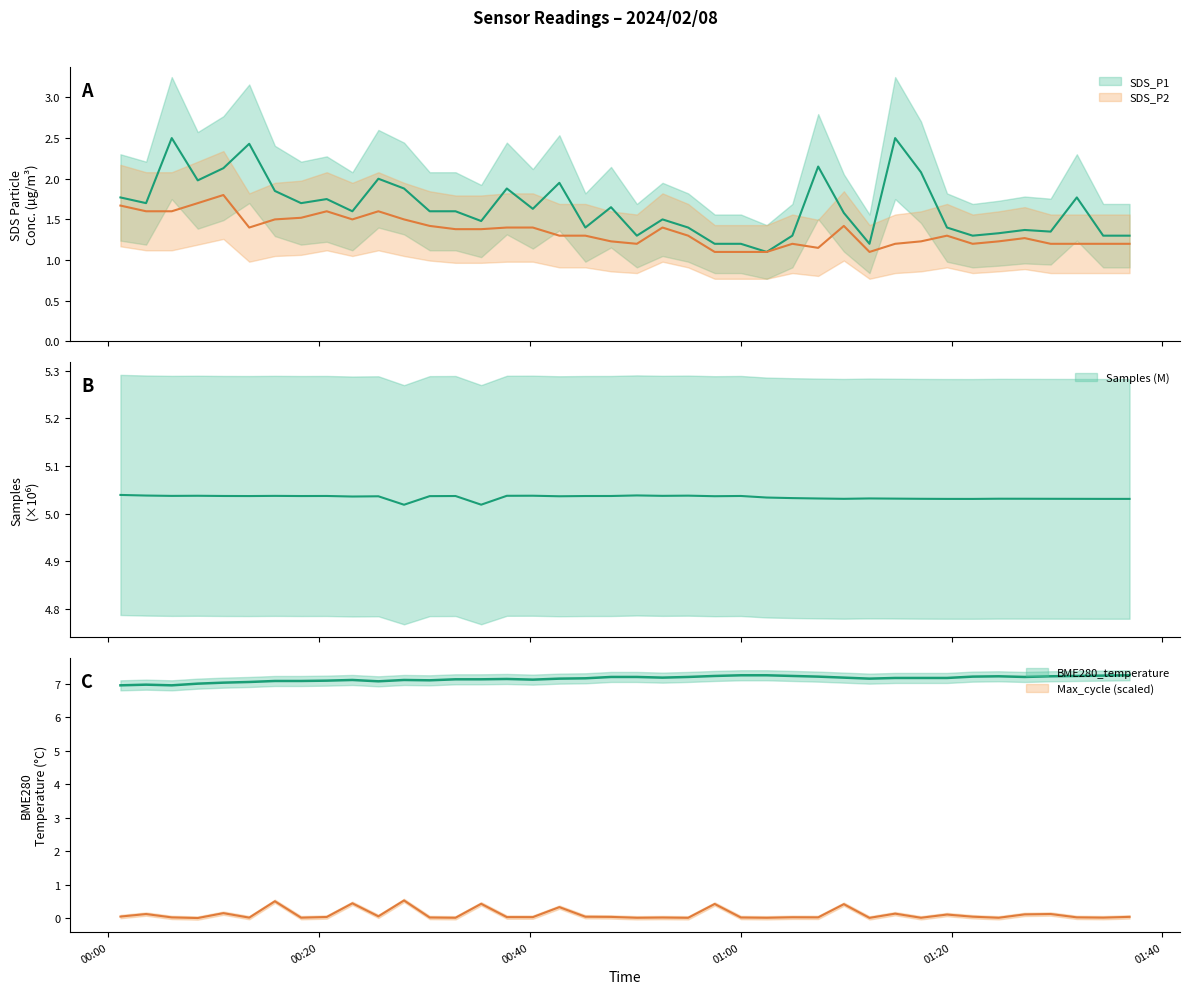

True or false: SDS_P1 has a value of 1.9 at 2024/02/08 00:15:49.

True